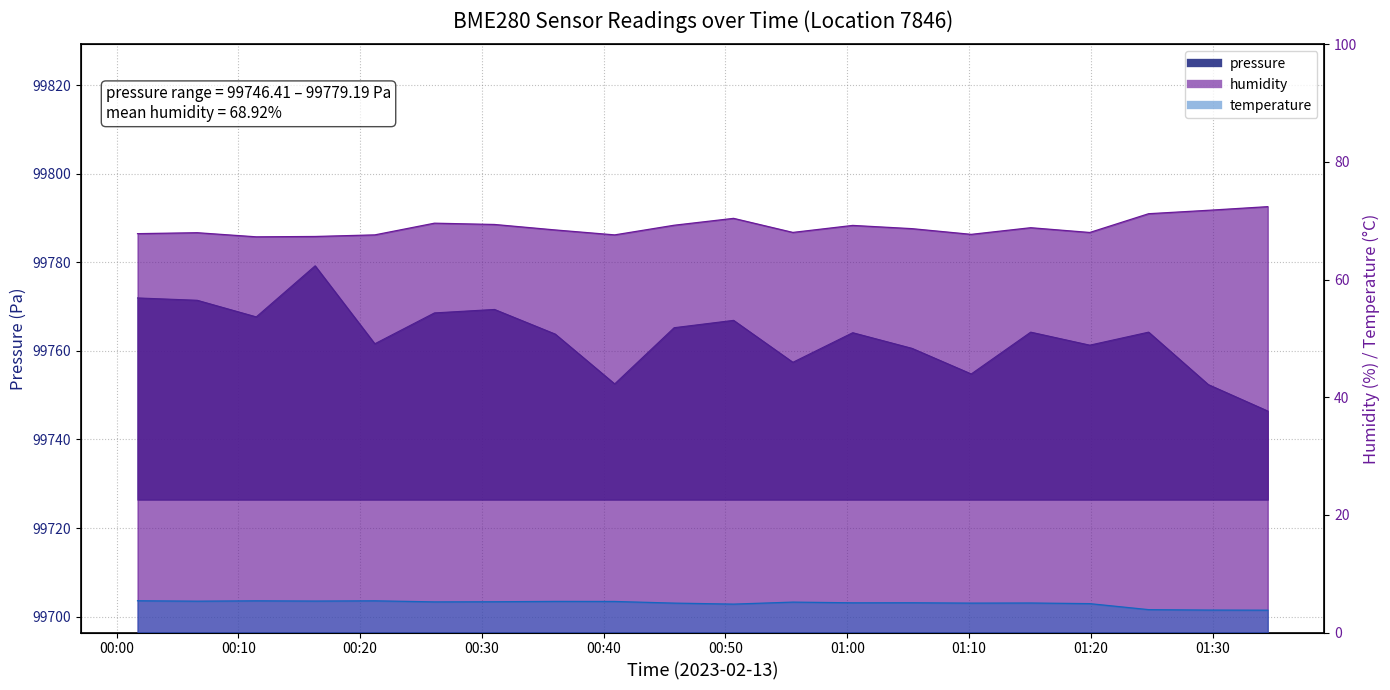

The humidity series shows 67.6 at 00:21. True or false?

True